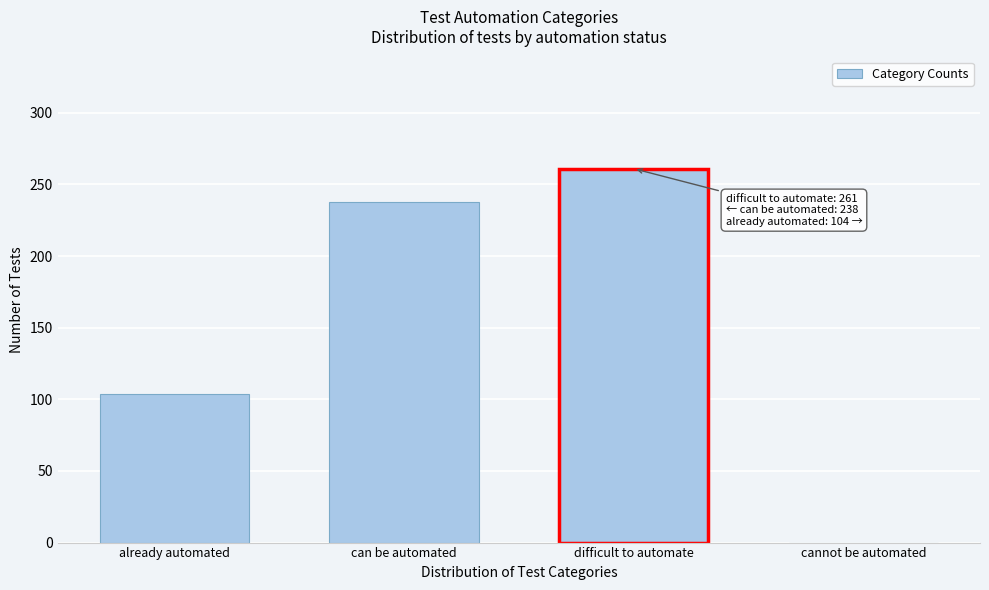

Reading right to left, extract all data points from this chart.

cannot be automated=0	difficult to automate=261	can be automated=238	already automated=104